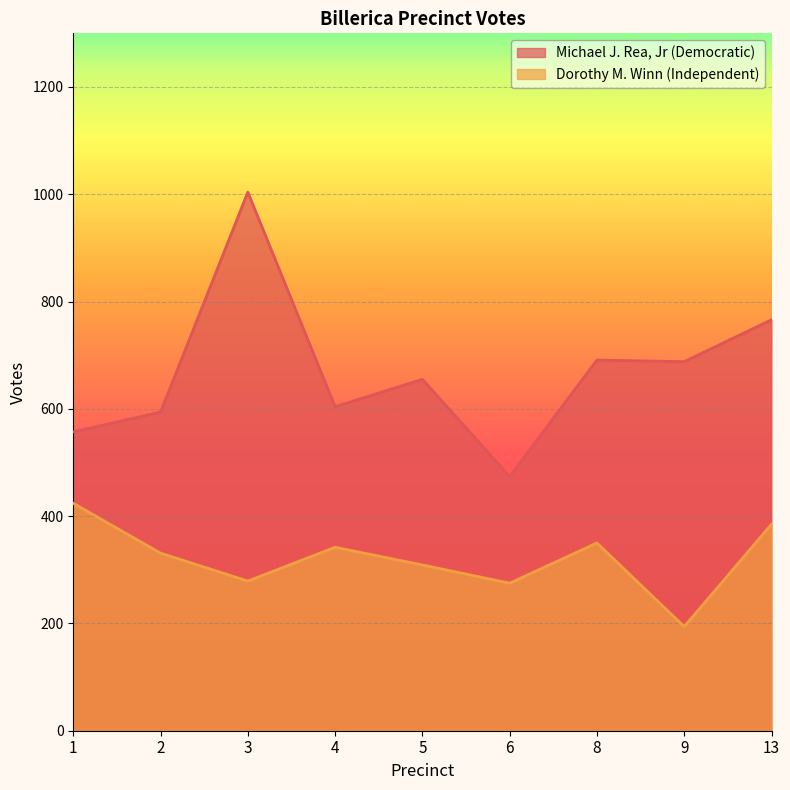

List the series in order of their overall mean, lowest first.

Dorothy M. Winn (Independent), Michael J. Rea, Jr (Democratic)